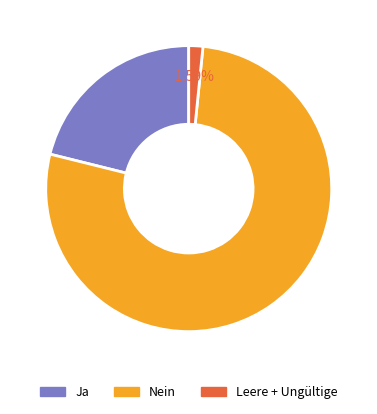

What is the majority slice?

Nein